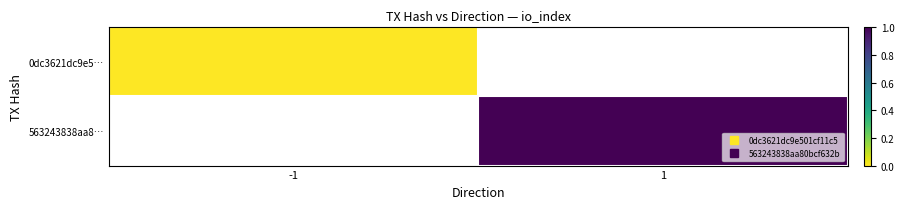

Which series has the widest spread of values?

0dc3621dc9e5…